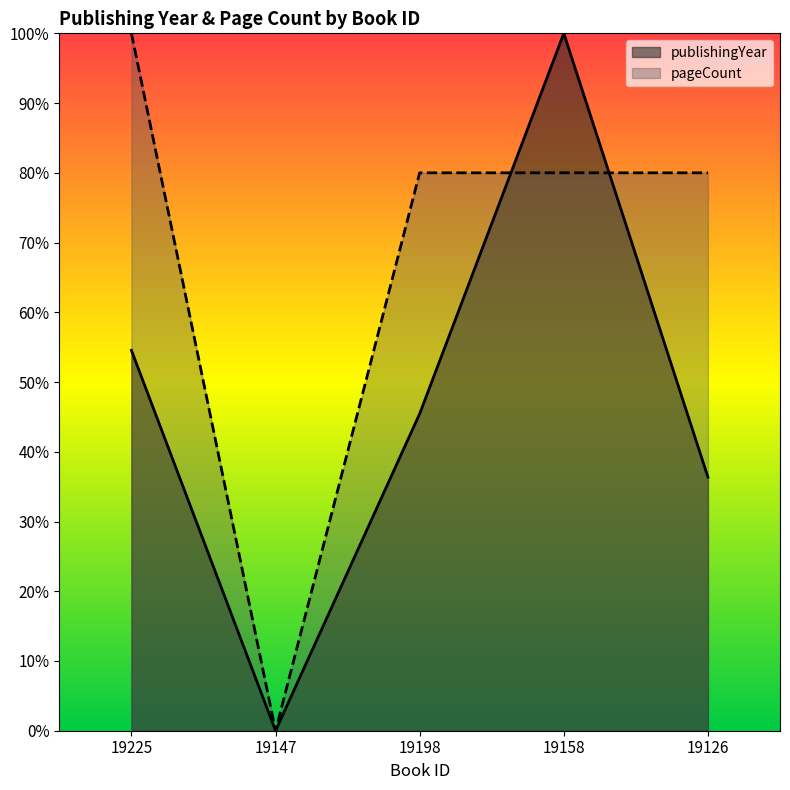

How many interior local valleys does the publishingYear series have?

1